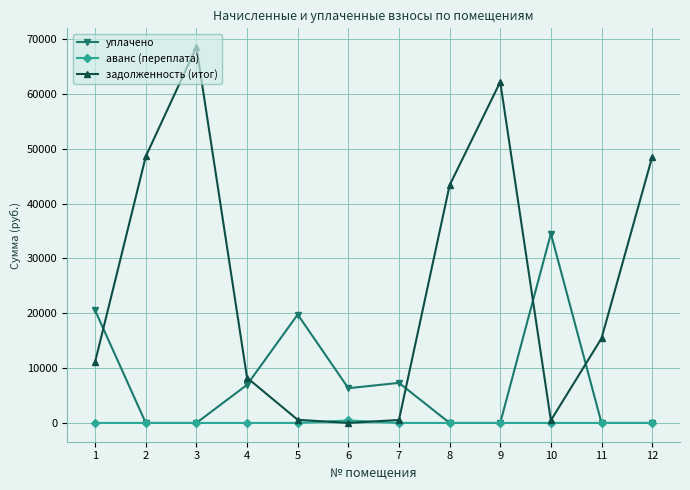

How many categories are shown in the chart?

12